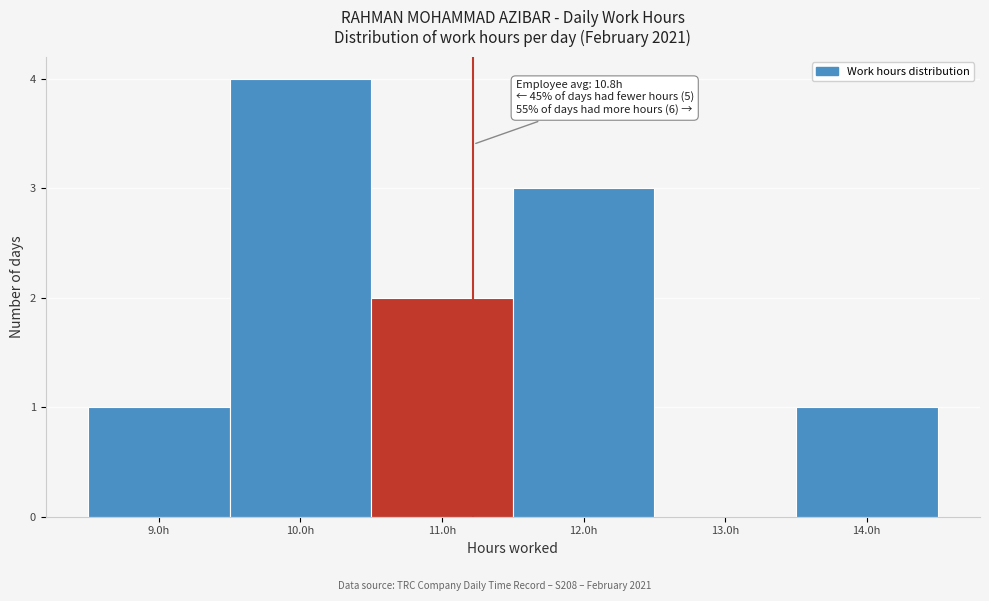

Which range on the x-axis has the tallest bar?

9.5 to 10.5